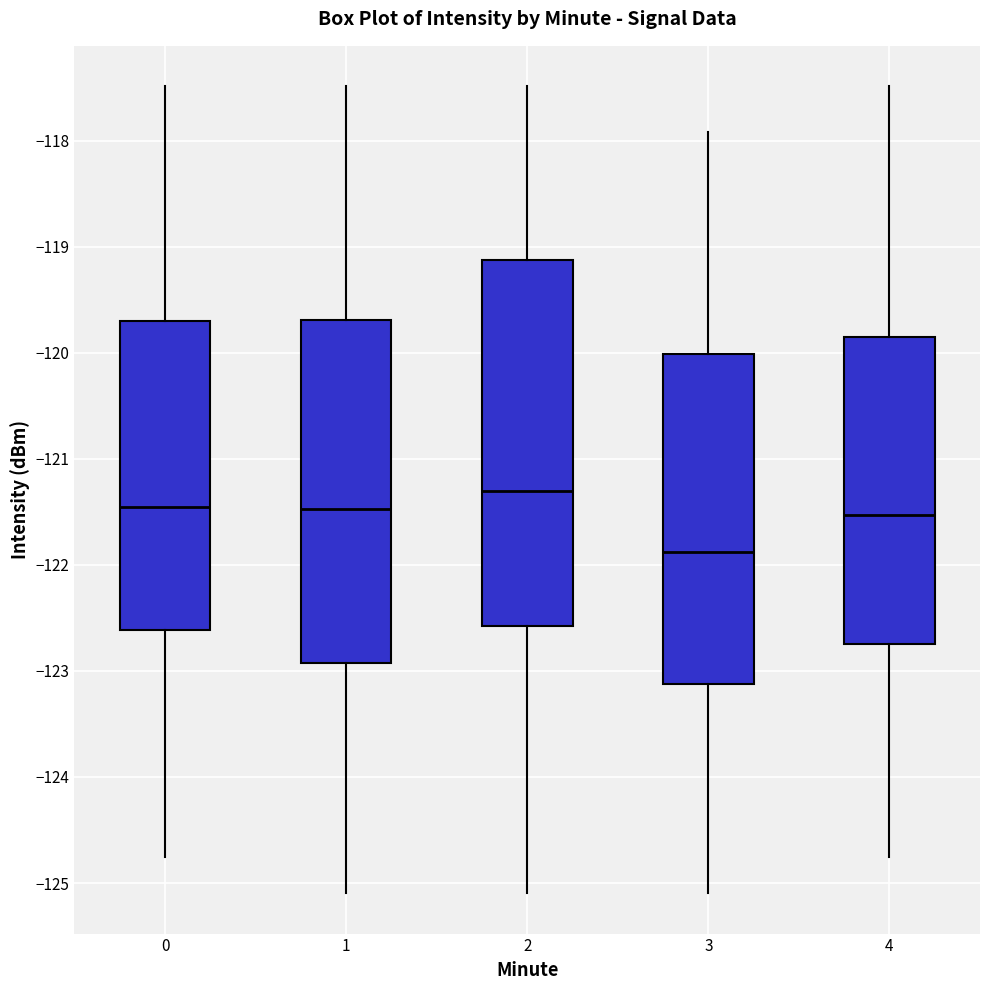

Which box is the tallest, from its lower edge to its upper edge?

2